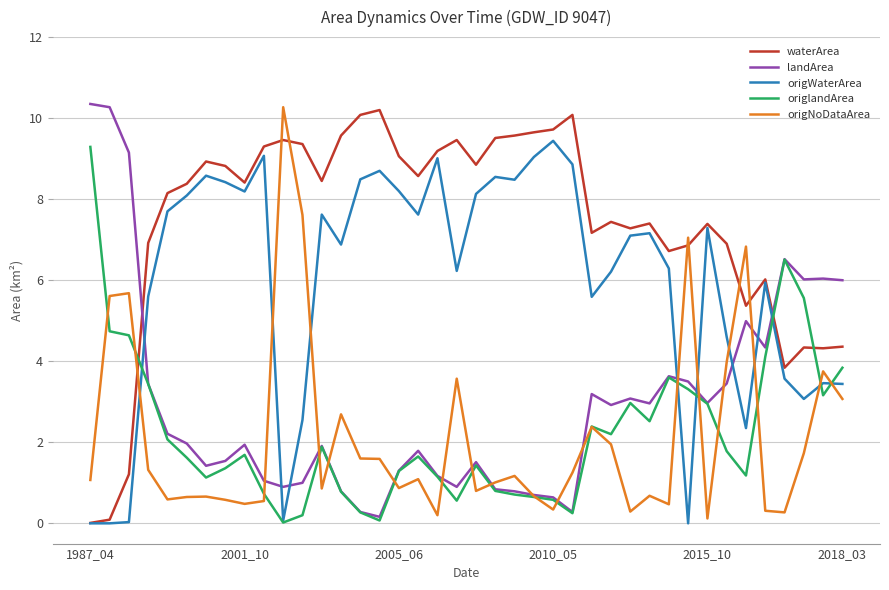

What is the highest value of the origWaterArea series?

9.4